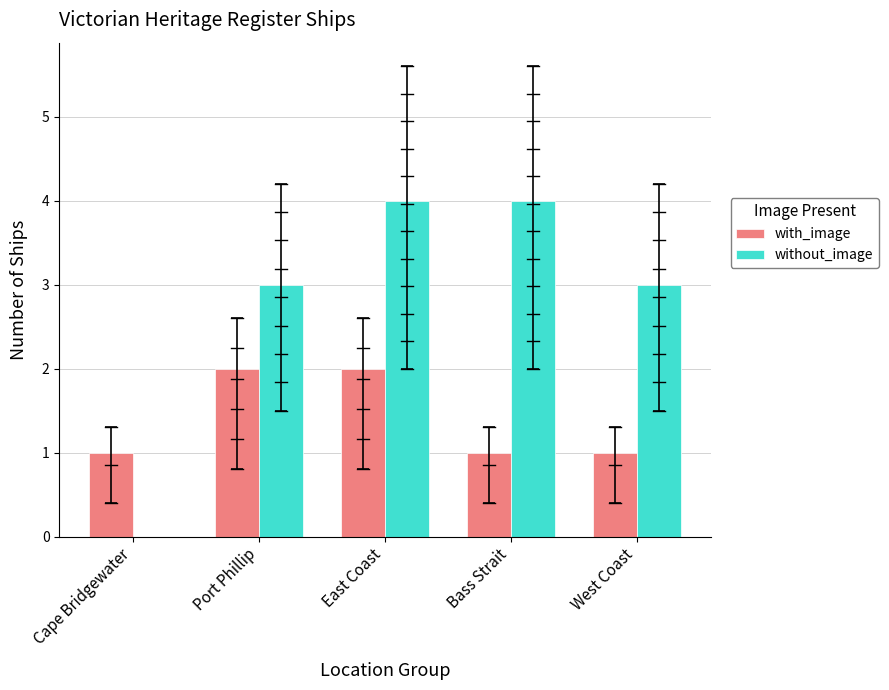

What is the highest value of the without_image series?

4